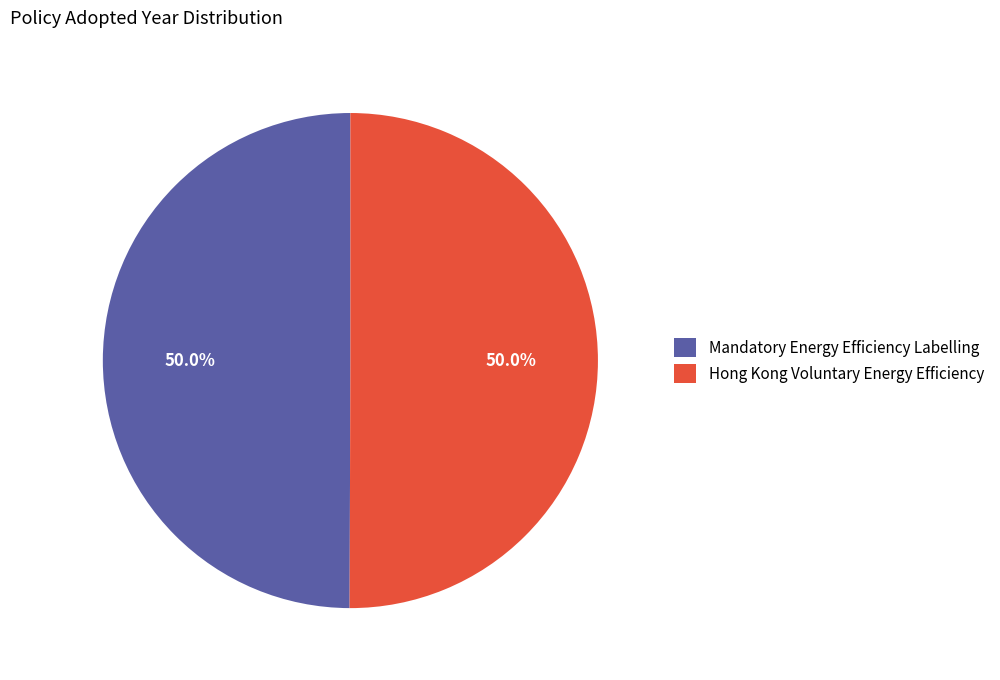

What is the total percentage of Mandatory Energy Efficiency Labelling and Hong Kong Voluntary Energy Efficiency?

100.0%